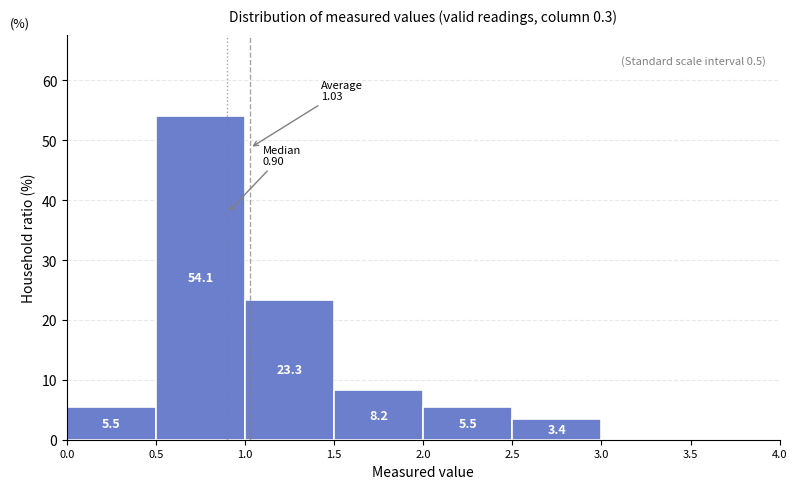

Over which range of the x-axis is the bar tallest?

0.5 to 1.0